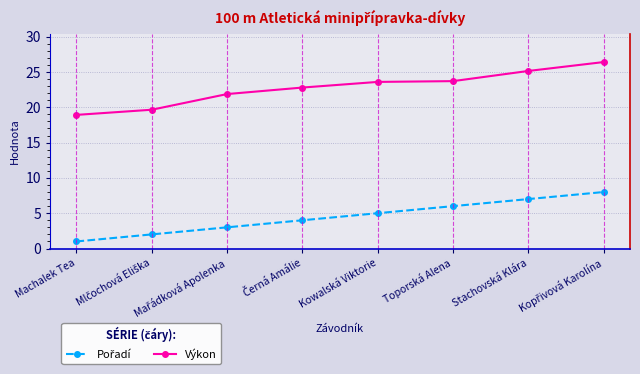

True or false: Výkon has more than 2 points higher than both neighbors.

False